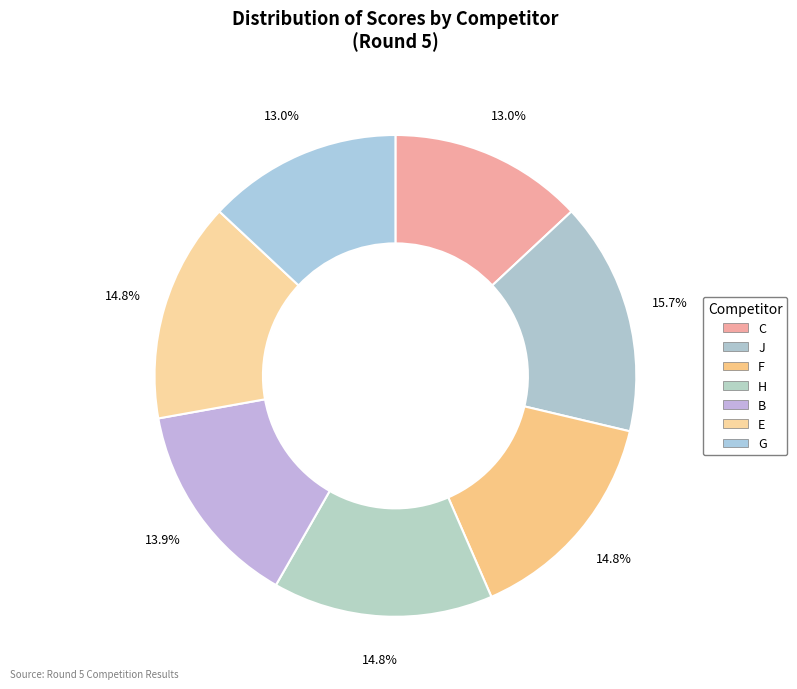

How many slices are in this pie chart?

7